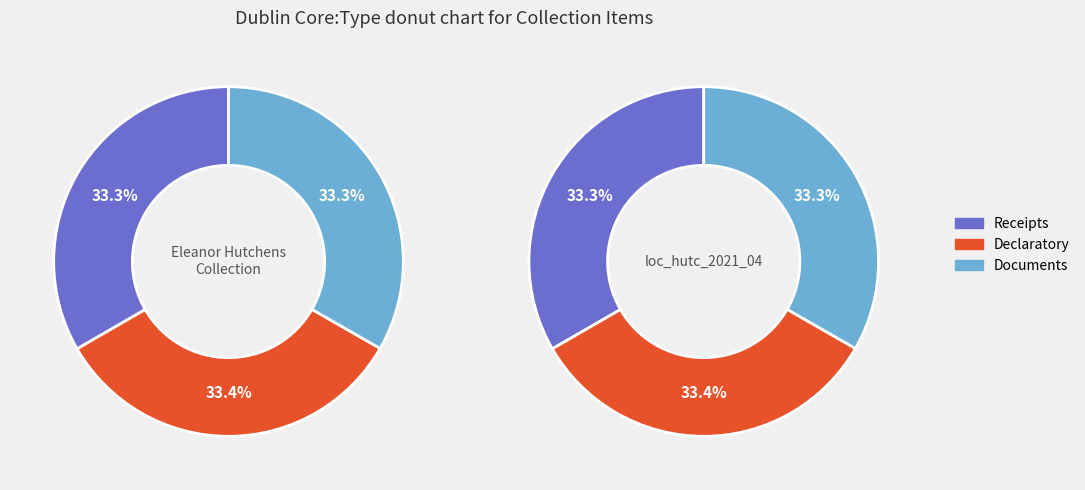

Is it true that Documents^^Text is 27% of the pie?

False